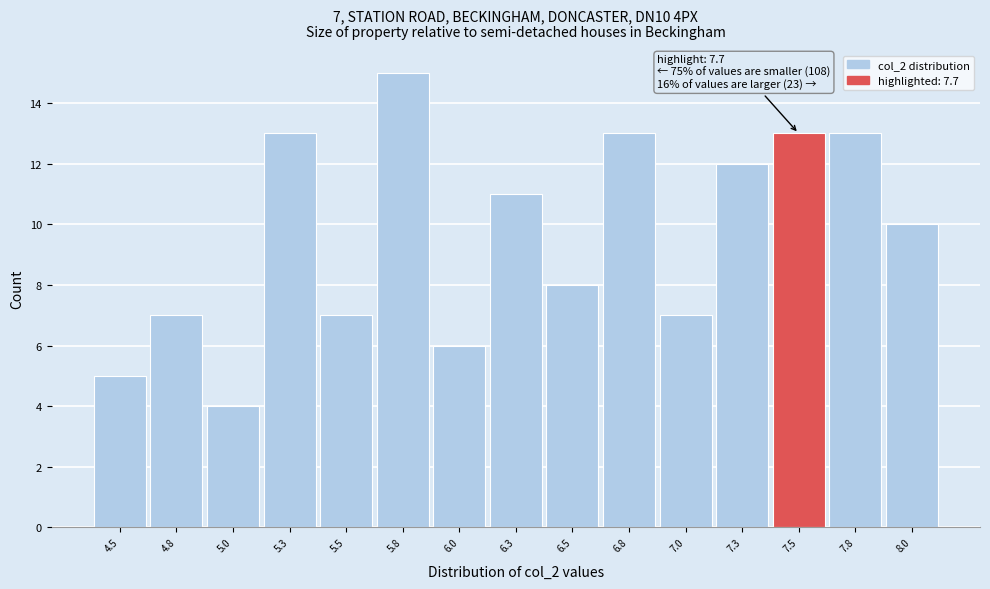

Reading right to left, extract all data points from this chart.

8.0=10	7.8=13	7.5=13	7.3=12	7.0=7	6.8=13	6.5=8	6.3=11	6.0=6	5.8=15	5.5=7	5.3=13	5.0=4	4.8=7	4.5=5